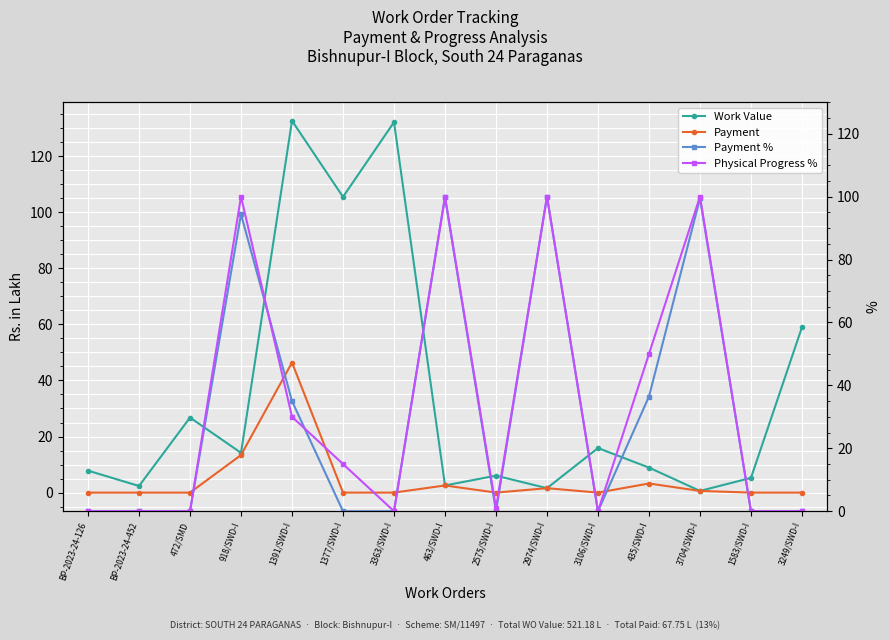

What is the maximum value shown in the chart?

132.6